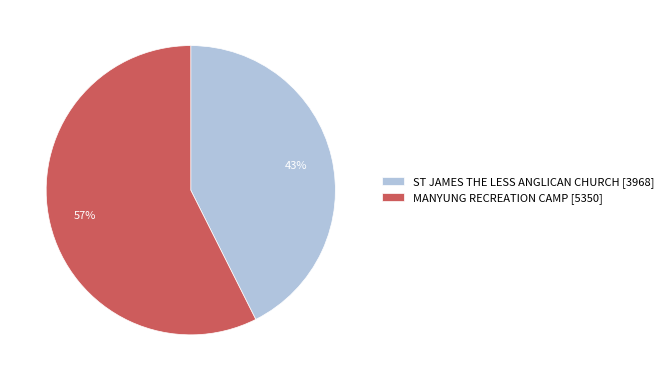

Is the sum of MANYUNG RECREATION CAMP [5350] and ST JAMES THE LESS ANGLICAN CHURCH [3968] greater than half?

Yes